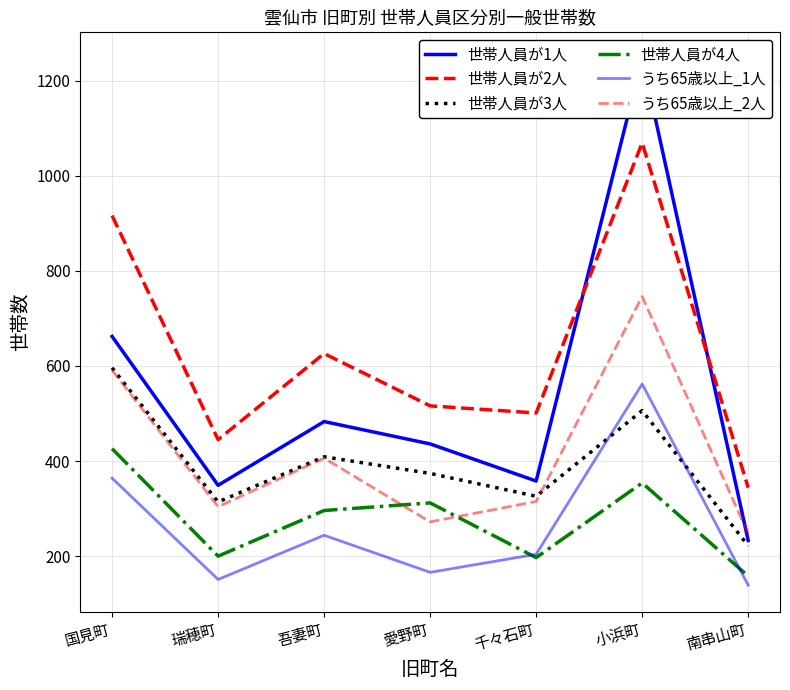

Reading left to right, extract all data points from this chart.

世帯人員が1人: 662	349	483	436	358	1246	233
世帯人員が2人: 916	445	626	516	501	1069	344
世帯人員が3人: 596	314	409	374	326	506	222
世帯人員が4人: 426	200	296	312	197	354	158
うち65歳以上_1人: 364	151	244	166	204	562	139
うち65歳以上_2人: 591	304	406	272	315	746	247